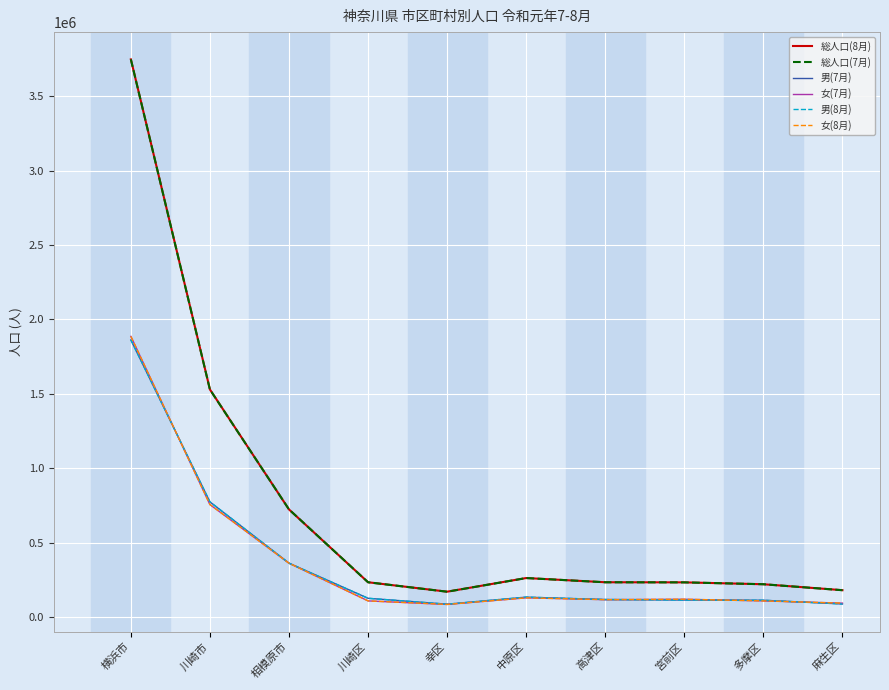

True or false: 総人口(8月) has a value of 261448 at 中原区.

True